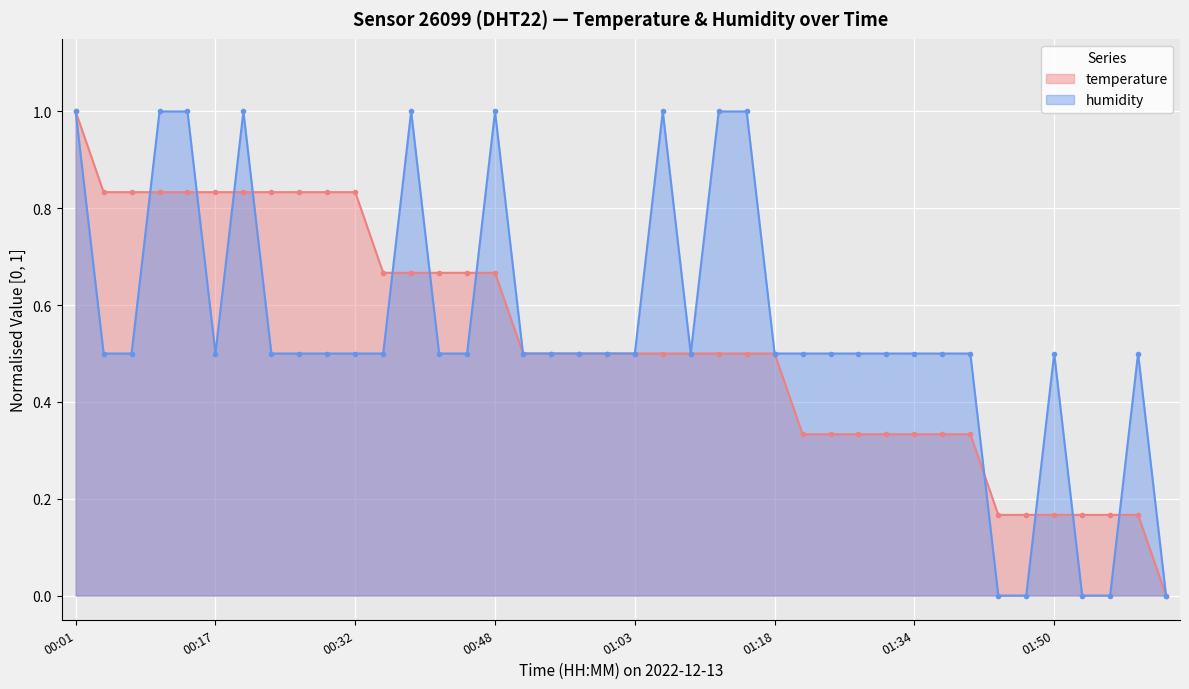

What is the highest value of the humidity series?

1.0